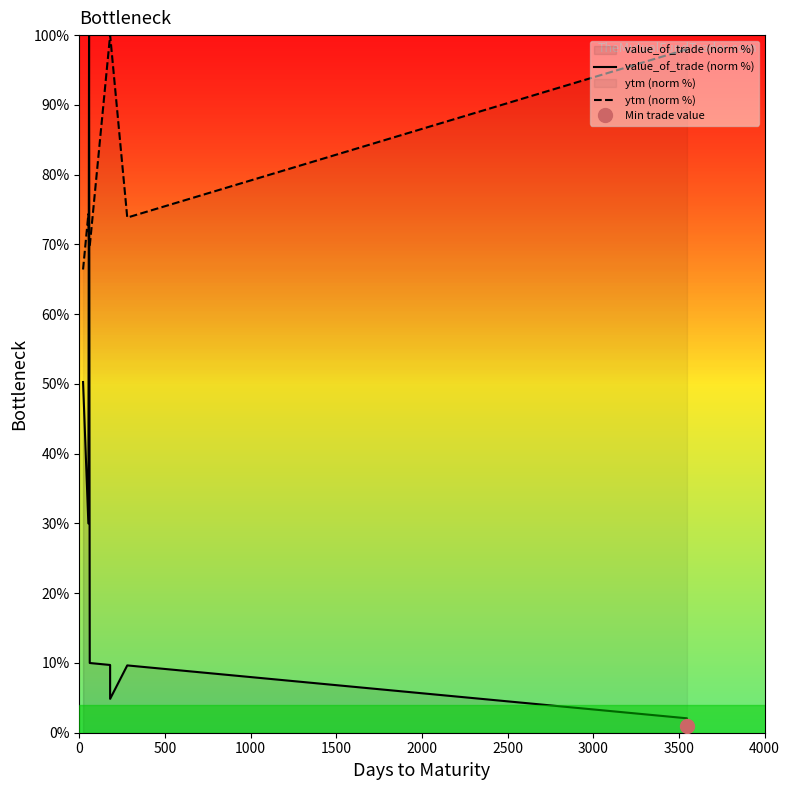

True or false: ytm (norm %) has more than 1 points higher than both neighbors.

False